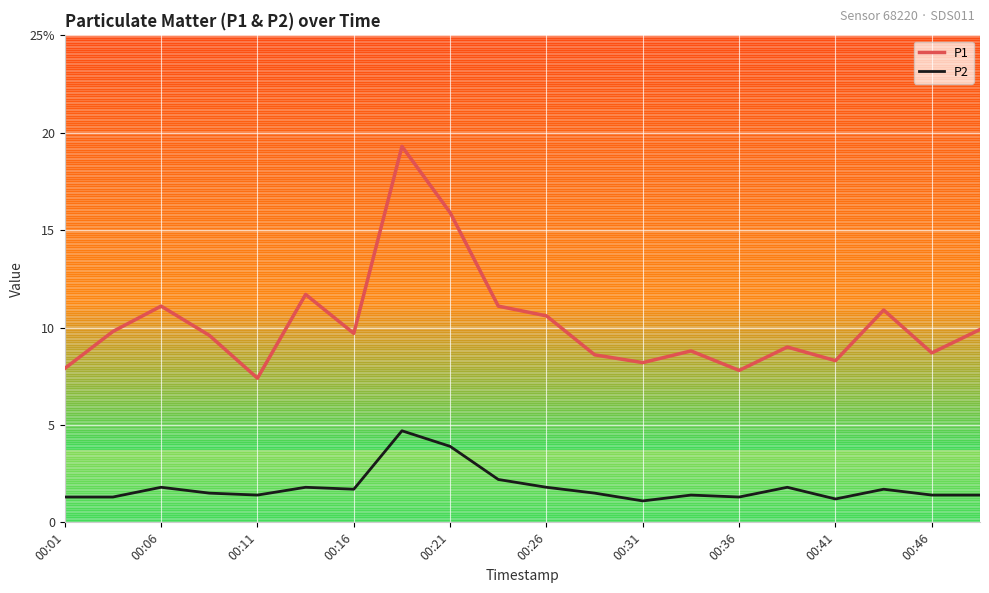

Which series has the widest spread of values?

P1